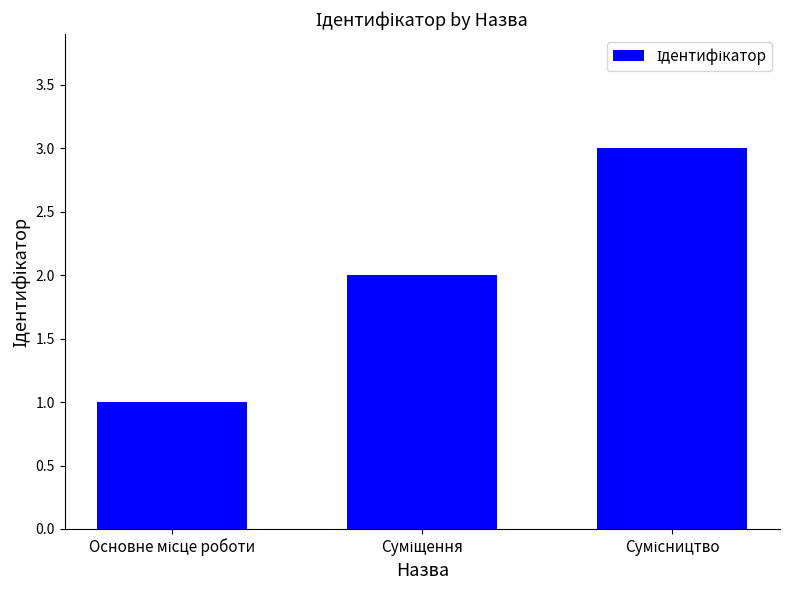

Reading left to right, extract all data points from this chart.

1	2	3